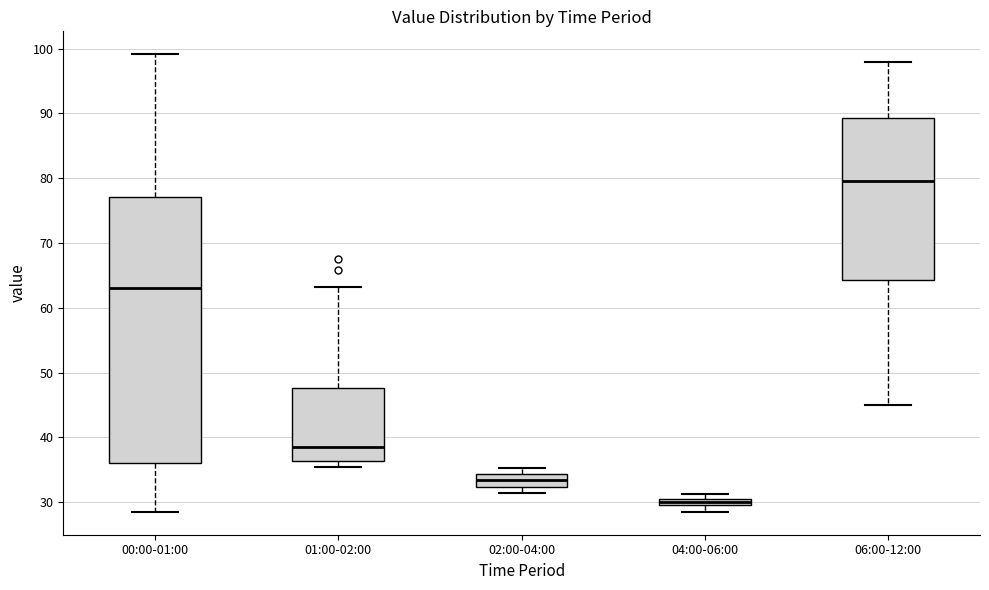

Comparing the boxes themselves (not the whiskers), which one is the tallest?

00:00-01:00